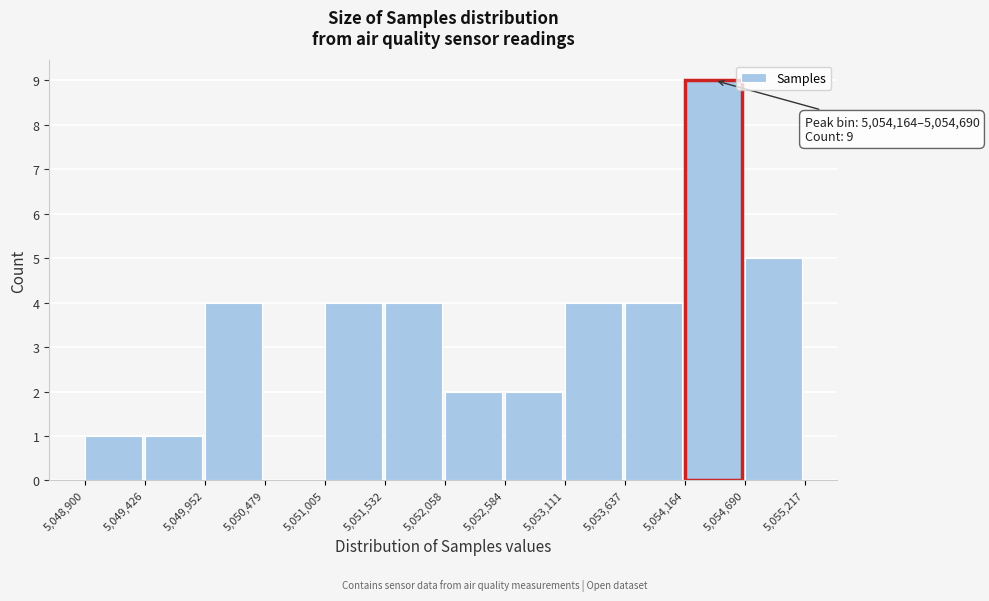

Over which range of the x-axis is the bar tallest?

5,054,164 to 5,054,690